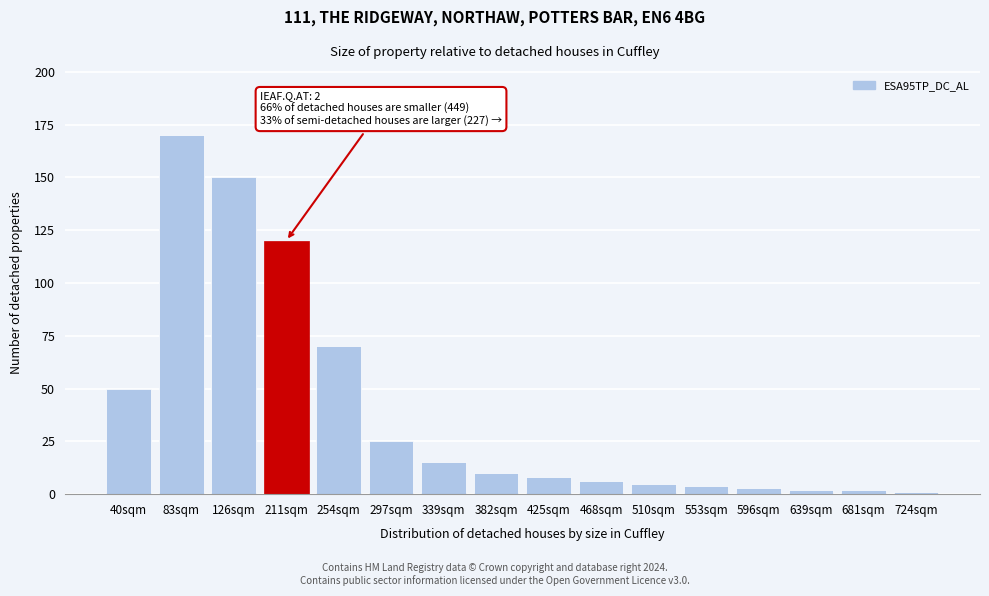

Reading left to right, what are all the values shown in this chart?

50	170	150	120	70	25	15	10	8	6	5	4	3	2	2	1